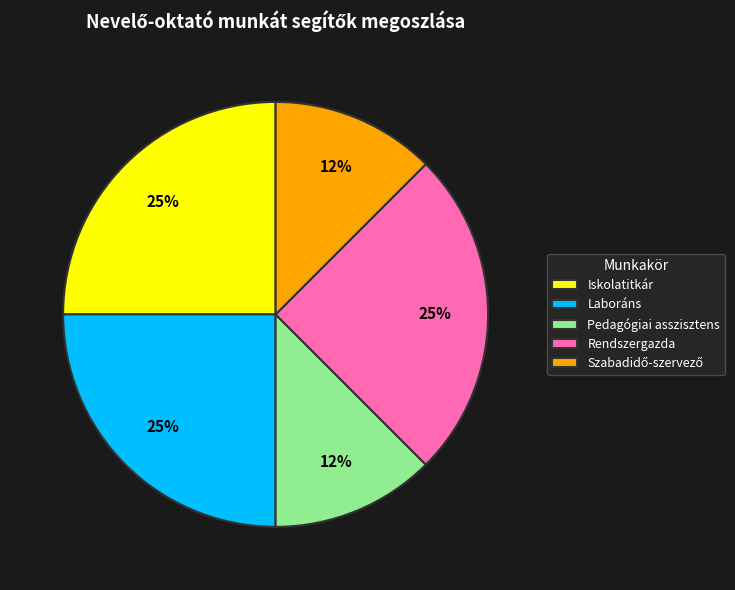

What percentage is the Laboráns slice, to the nearest percent?

25%